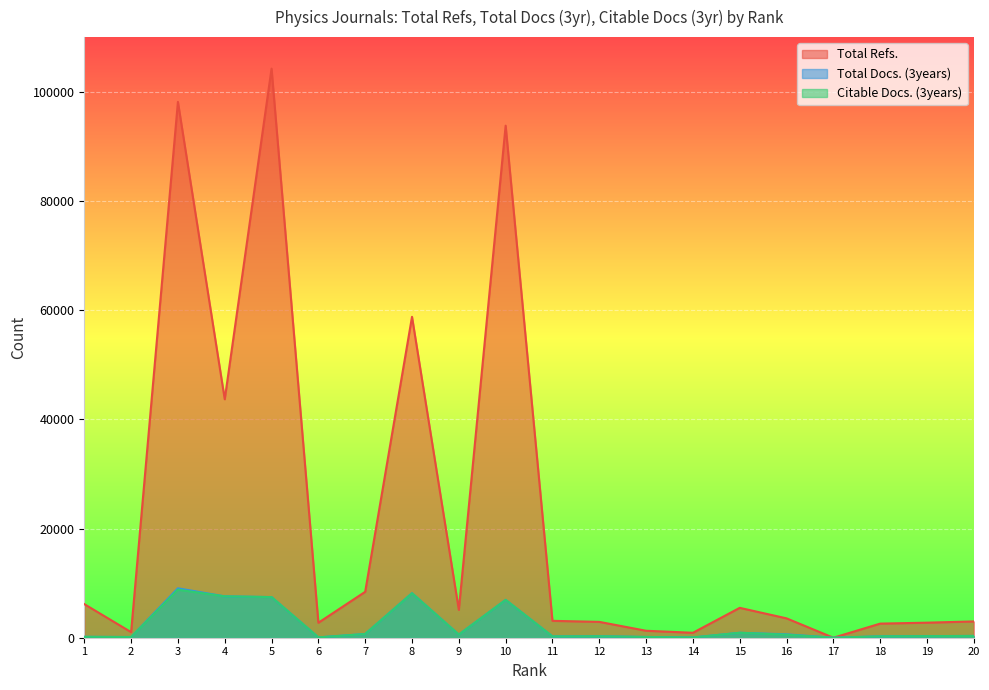

Reading left to right, list all the values displayed in this chart.

Total Refs.: 1=6156	2=1021	3=98137	4=43673	5=104226	6=2744	7=8410	8=58771	9=5109	10=93783	11=3093	12=2904	13=1275	14=906	15=5473	16=3547	17=0	18=2584	19=2755	20=2984
Total Docs. (3years): 1=161	2=127	3=9053	4=7576	5=7443	6=61	7=683	8=8161	9=575	10=6931	11=239	12=267	13=138	14=48	15=906	16=622	17=0	18=256	19=292	20=325
Citable Docs. (3years): 1=161	2=127	3=8796	4=7576	5=7440	6=61	7=680	8=8140	9=569	10=6928	11=239	12=267	13=138	14=48	15=906	16=551	17=0	18=256	19=292	20=325